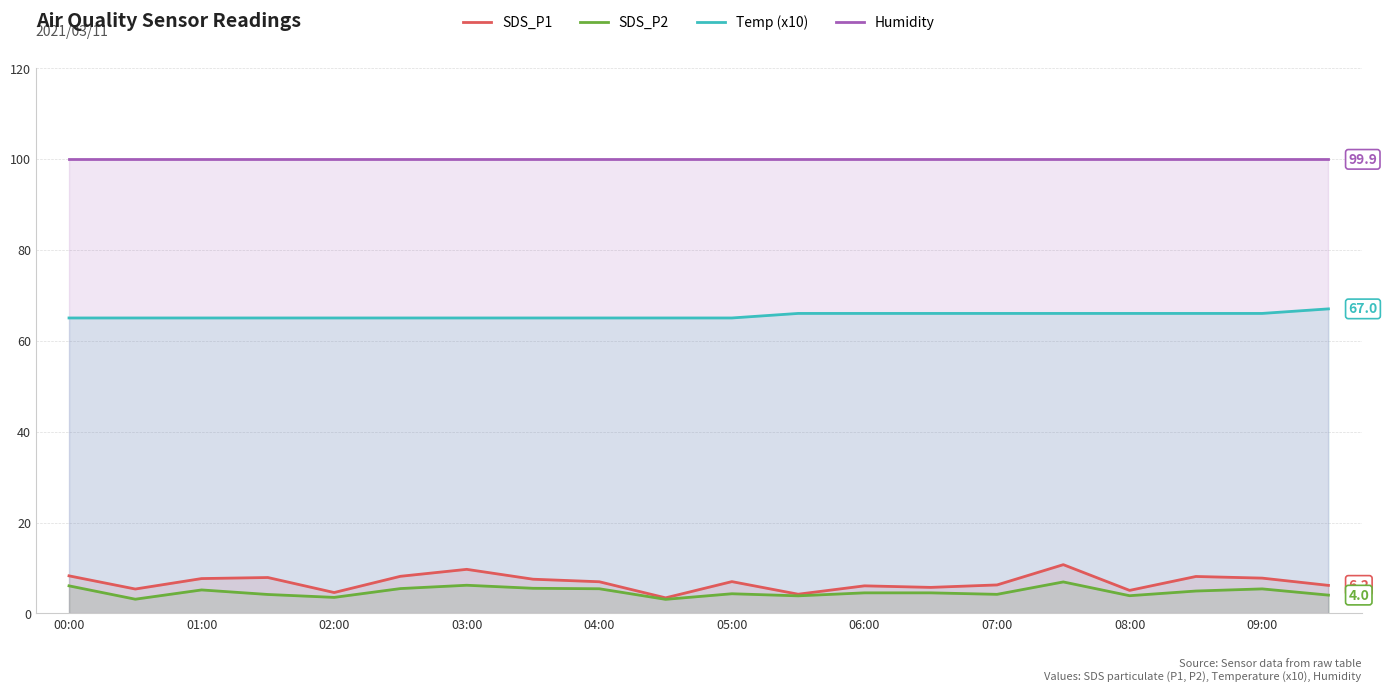

What is the difference between the highest and lowest values at 01:00?

94.7